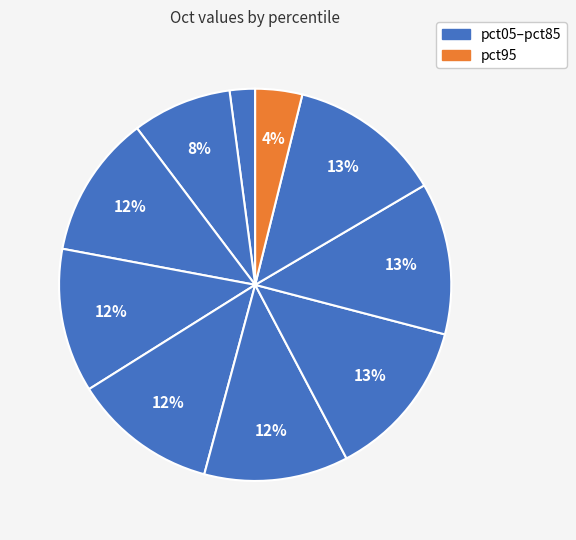

How many segments does this pie chart have?

10